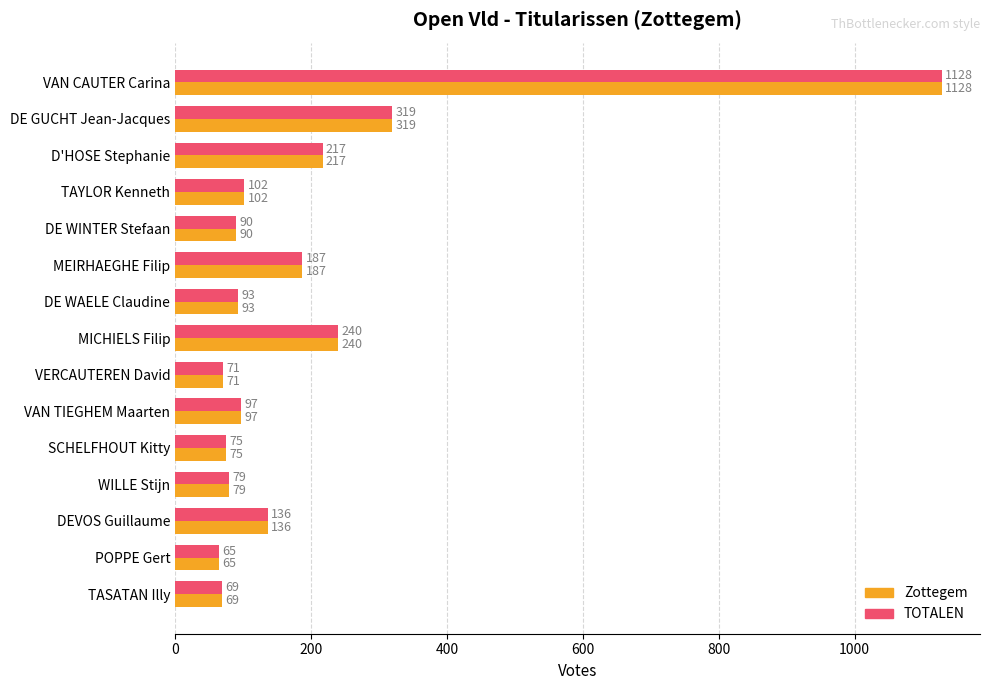

At which category does the chart reach its peak across all series?

VAN CAUTER Carina